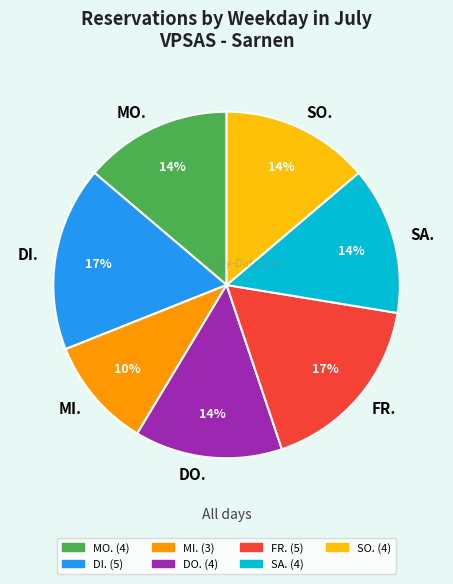

To the nearest percent, what is the difference between the largest and smallest slice percentages?

7%